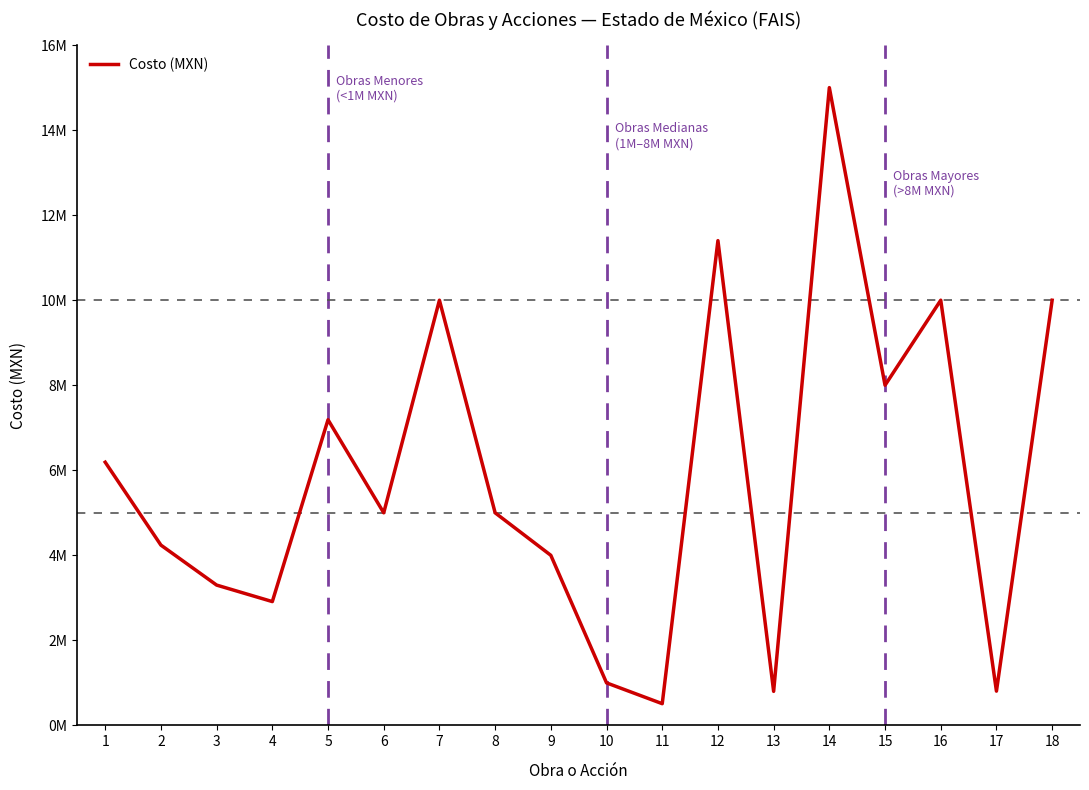

Reading right to left, transcribe all the data shown in this chart.

10000000.0	805326.7	10000000.0	8000000.0	15000000.0	800000.0	11401200.0	510400.0	1000000.0	4000000.0	5000000.0	10000000.0	5000000.0	7188692.1	2911901.8	3300000.0	4240000.0	6190000.0